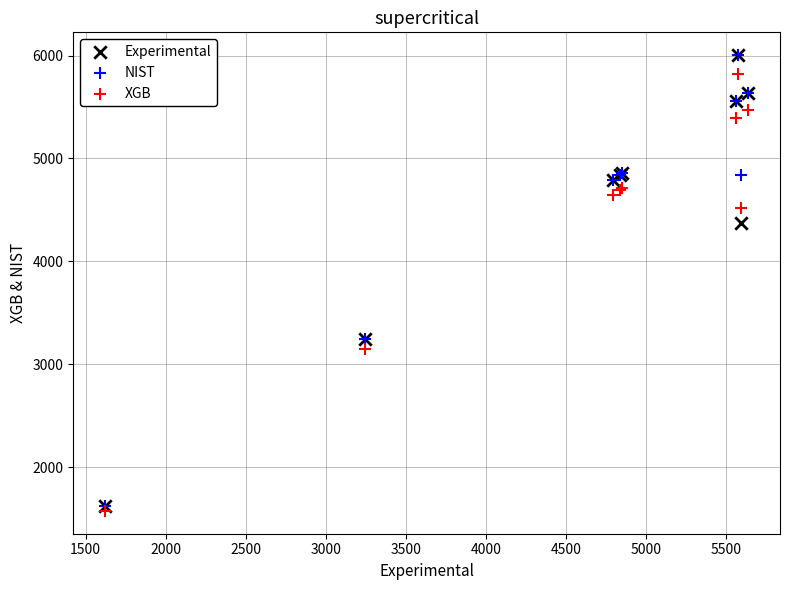

What are all the series names shown in the legend?

Experimental, NIST, XGB